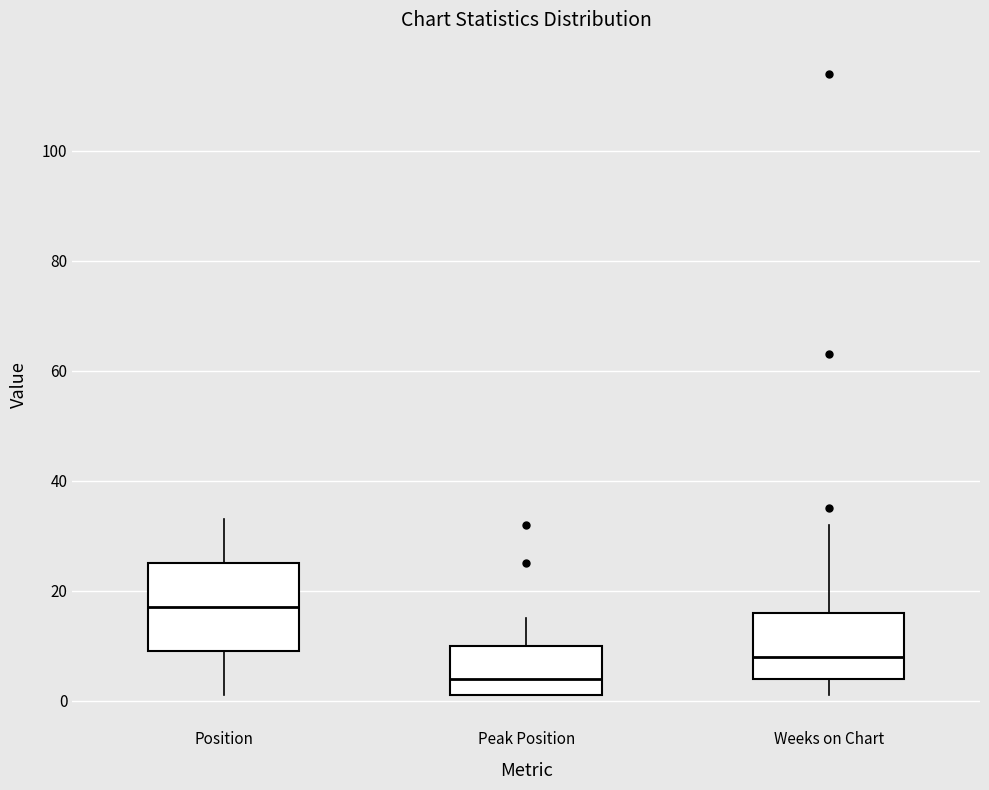

Which box's median line is the highest?

Position